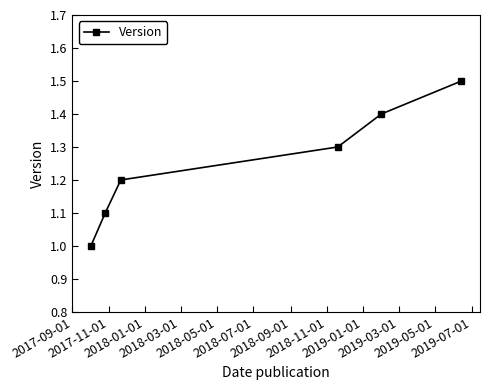

What is the value of the 6th point from the left?

1.5